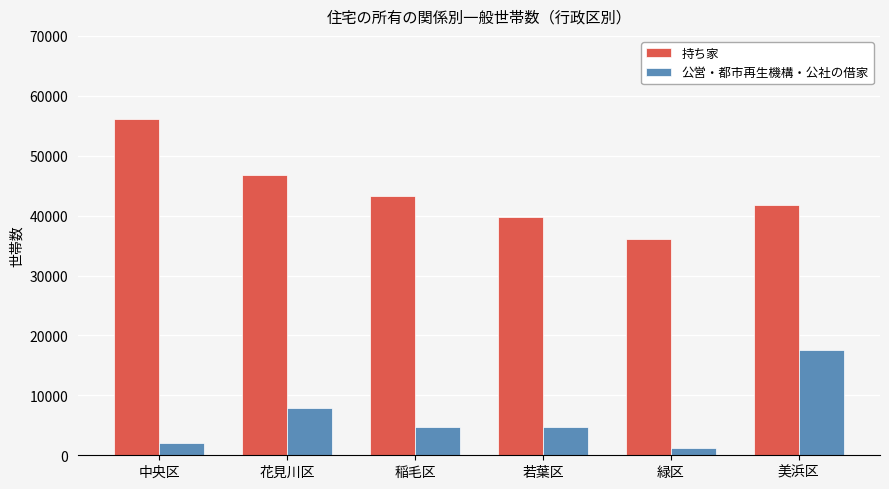

The 公営・都市再生機構・公社の借家 series shows 1294 at 緑区. True or false?

True